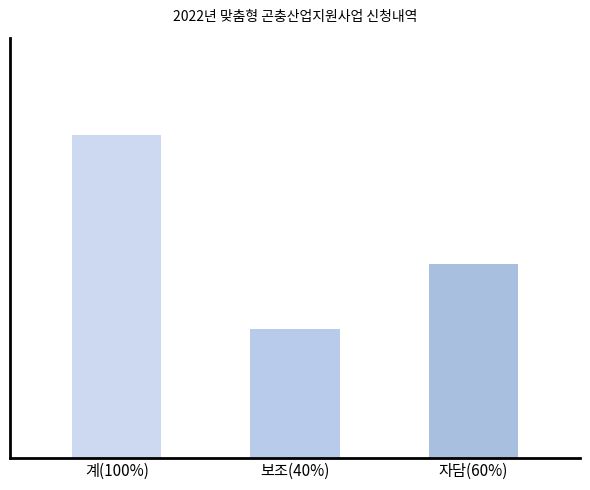

Approximately how many times larger is the value at 계(100%) compared to 자담(60%)?

1.7